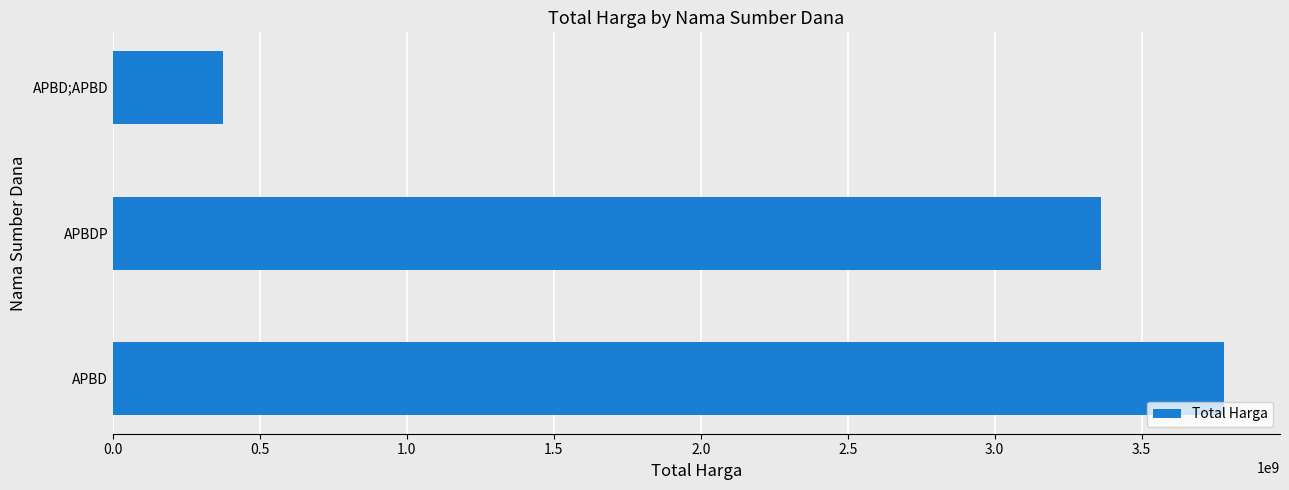

At which label is the value closest to 2077788122?

APBDP